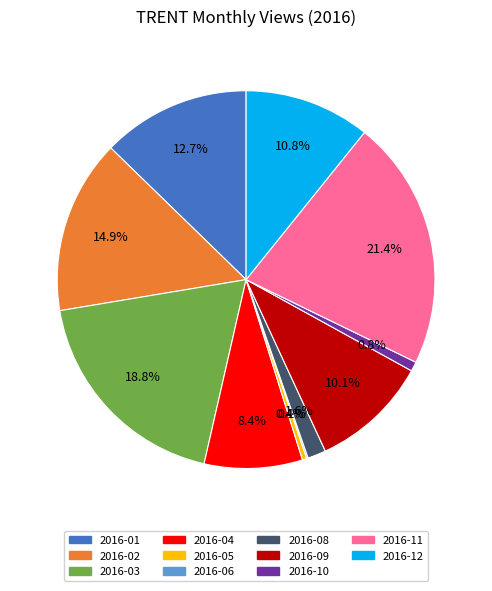

Is there any slice that represents more than half of the pie?

No